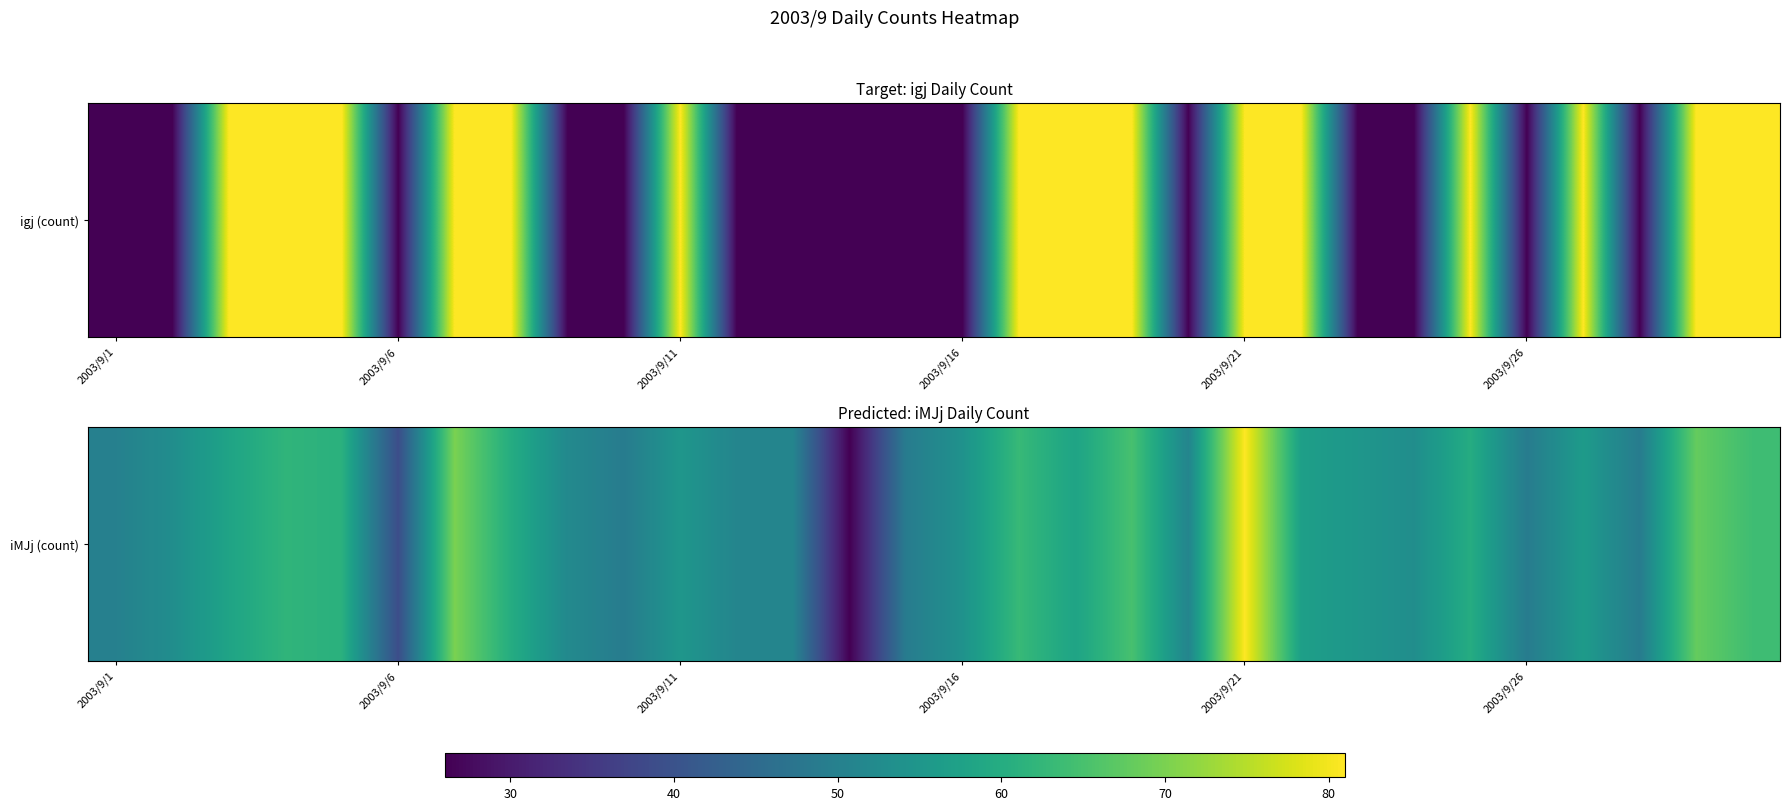

How many values are below 55?

14